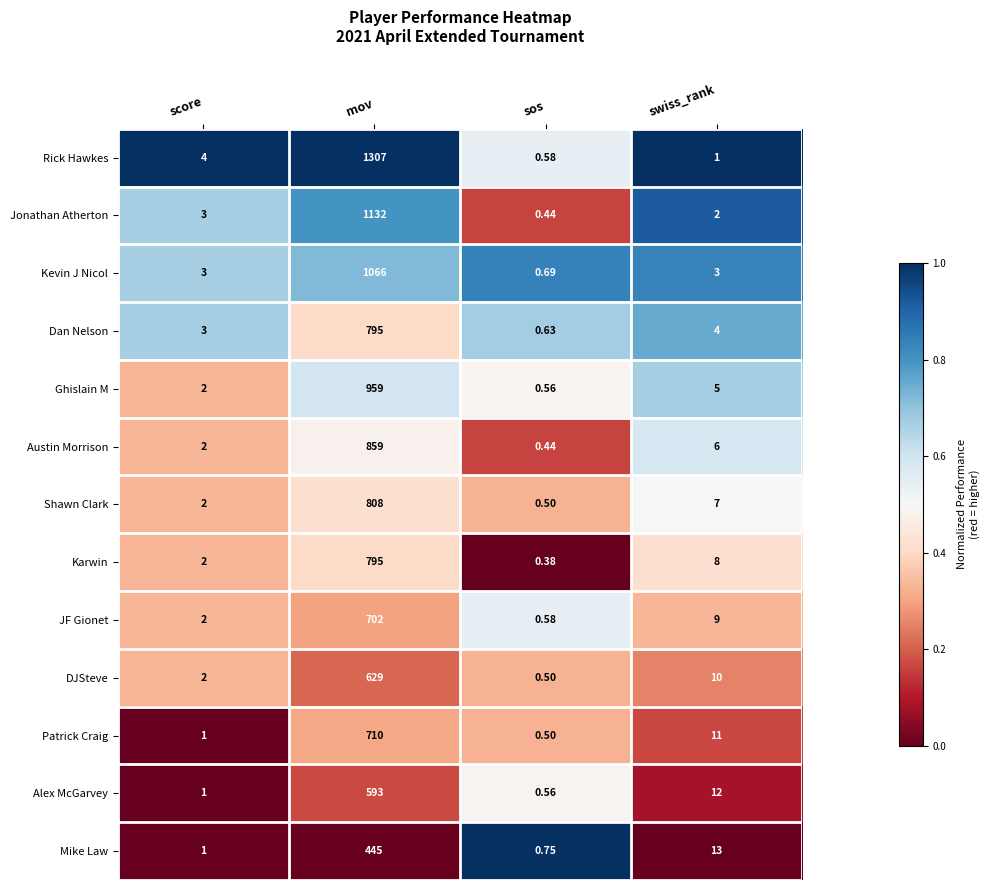

At which category does the chart reach its peak across all series?

mov